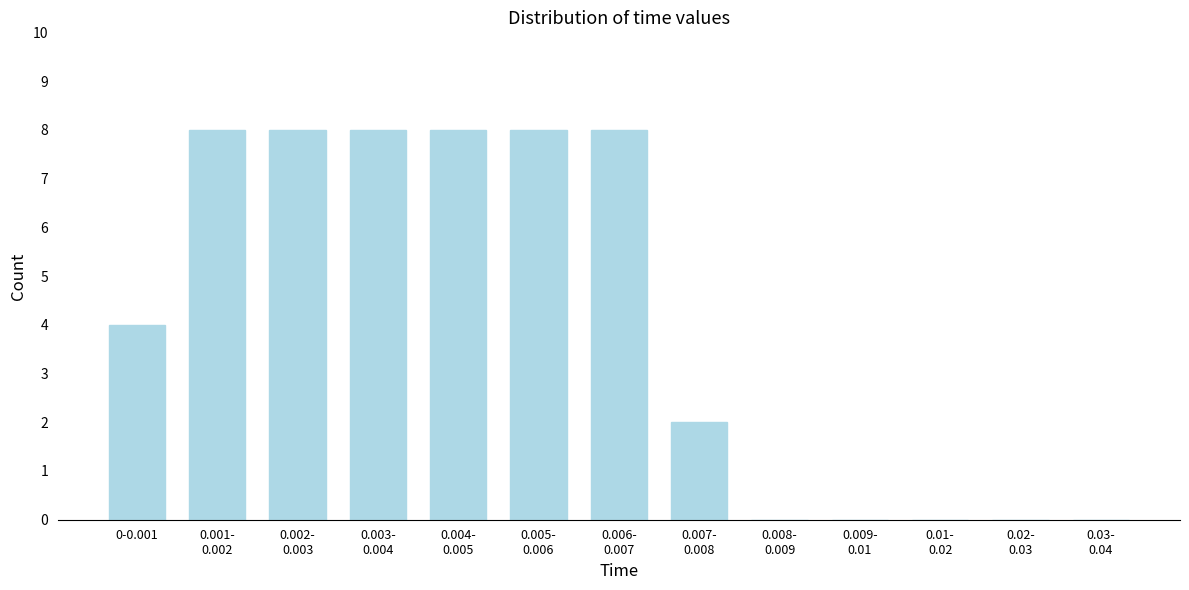

What is the greatest value displayed?

8